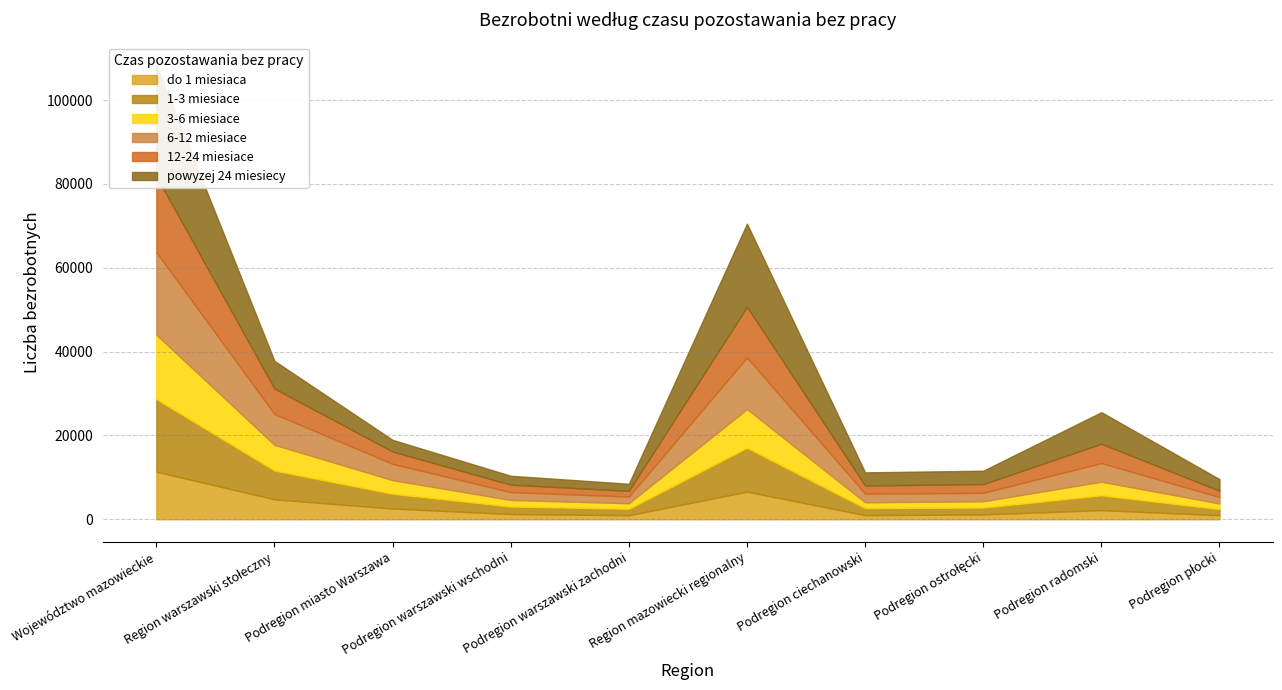

At which category is the sum across all series the highest?

Województwo mazowieckie